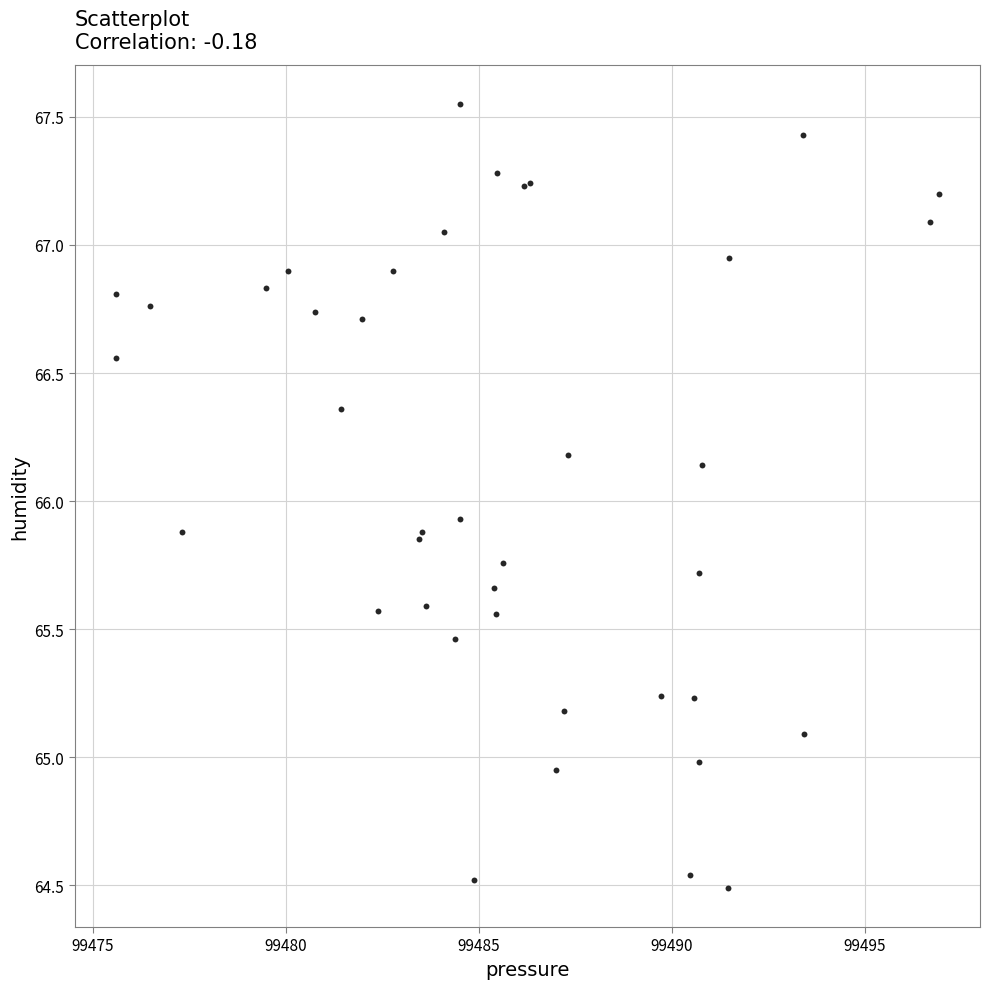

What Y value in the scatter plot is closest to 66?

65.9